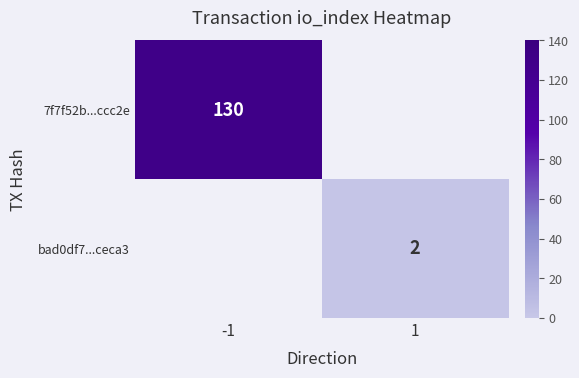

Is it true that 7f7f52b...ccc2e equals 130 at -1?

True